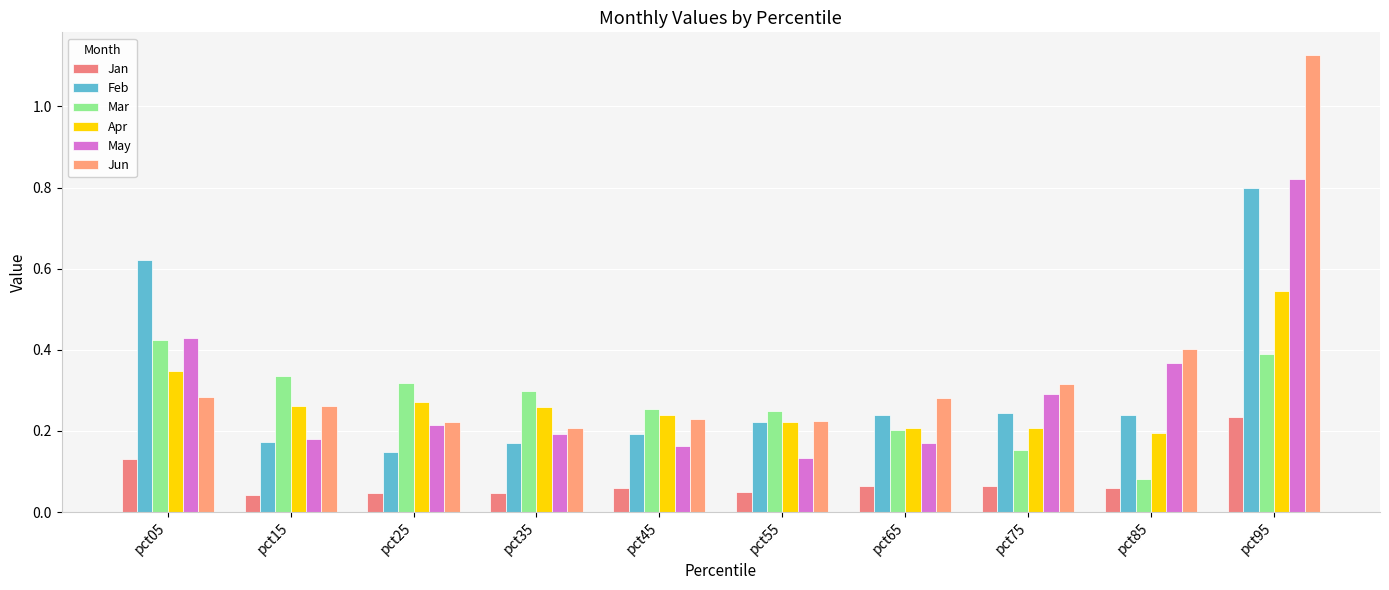

How many May values are between 0 and 1?

10